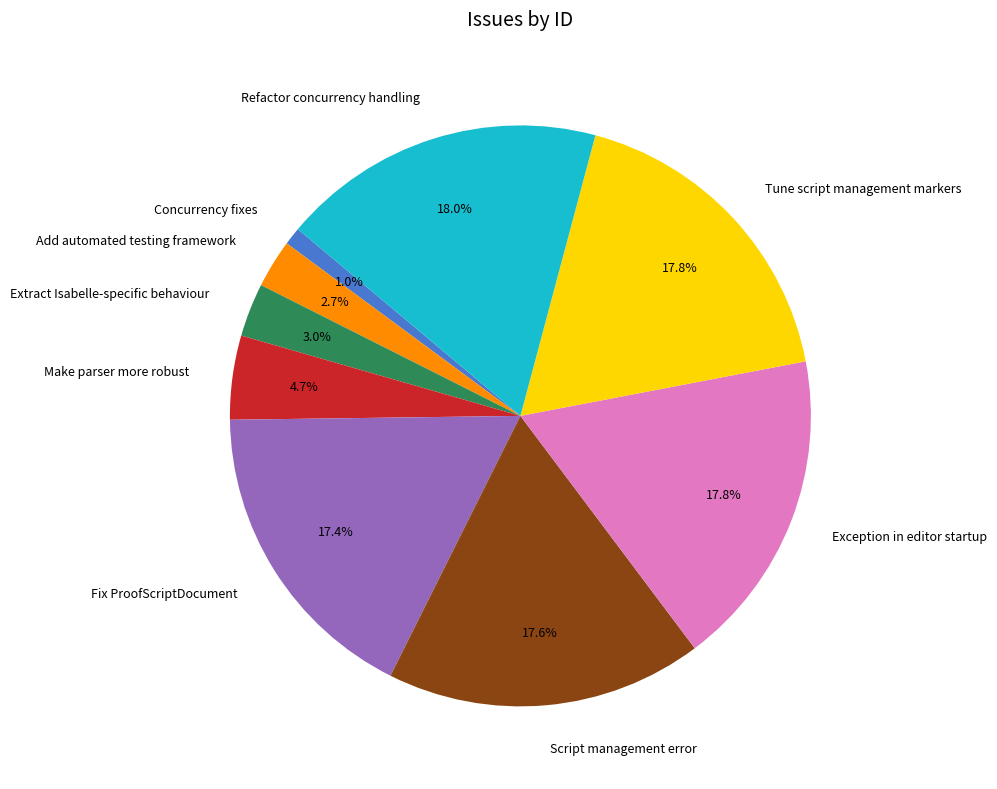

How many slices are in this pie chart?

9